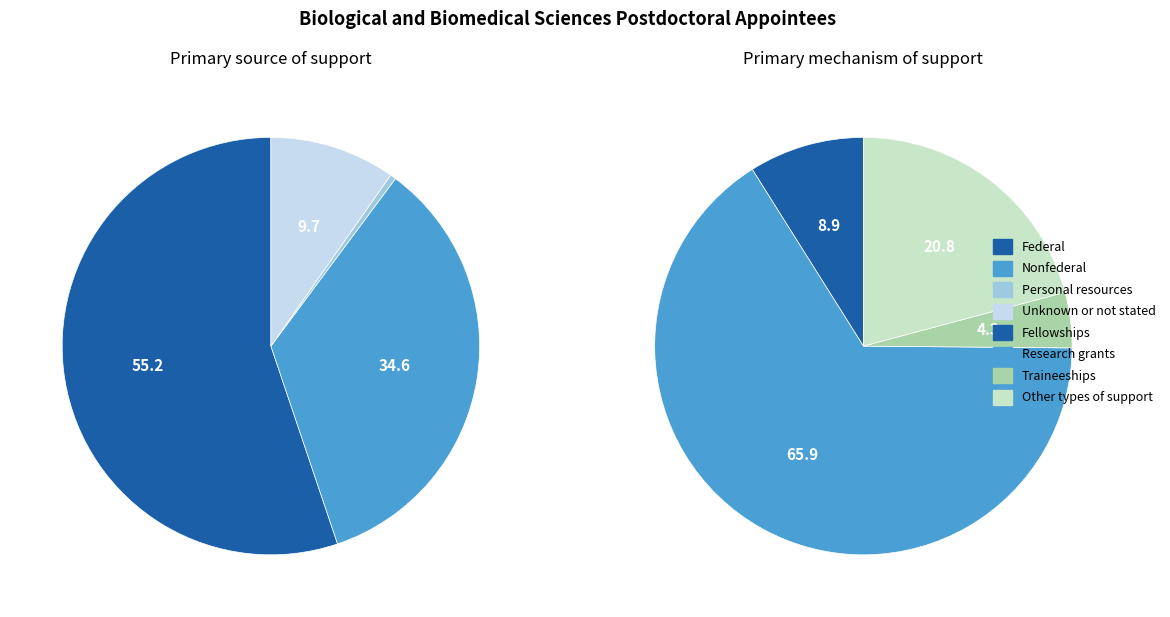

What percentage is the 0 slice, to the nearest percent?

9%